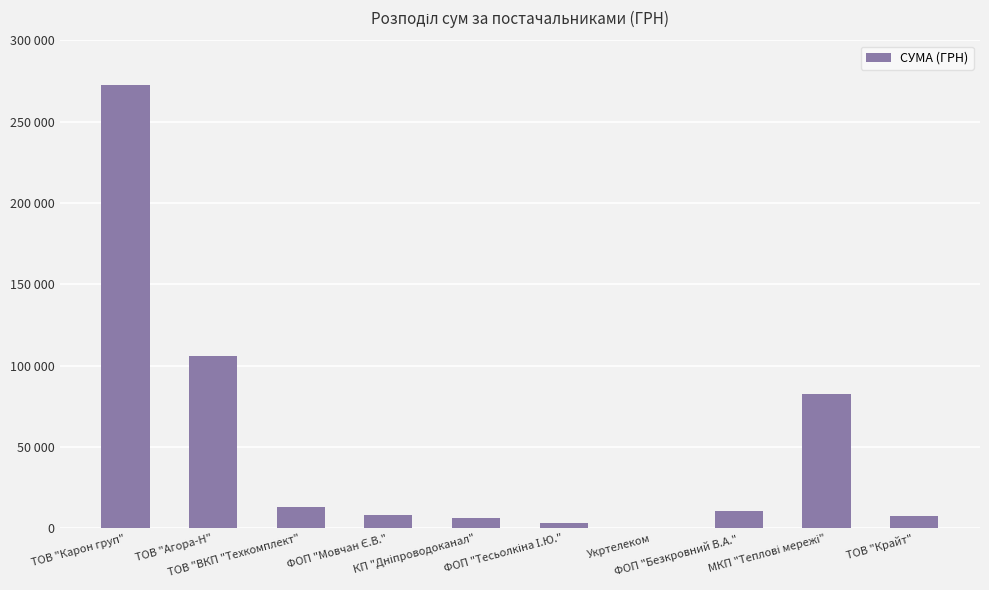

Reading left to right, what are all the values shown in this chart?

272422.2	106148.3	13270.0	7889.8	6109.0	3387.1	355.0	10587.5	82834.0	7730.8